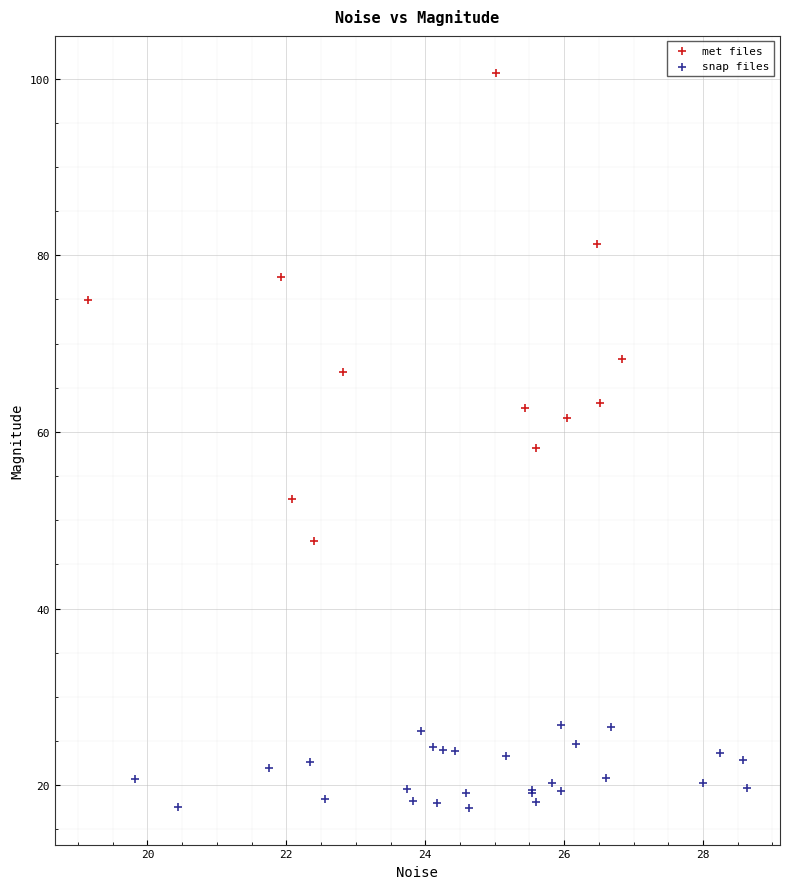

Which series has the widest spread of Y values?

met files